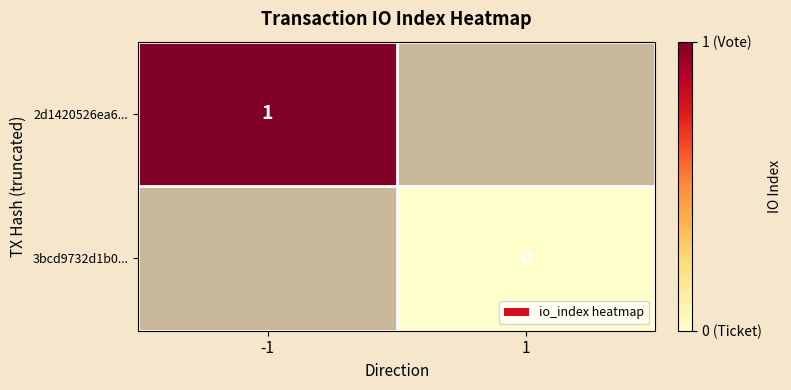

Between -1 and 1, which is larger?

1